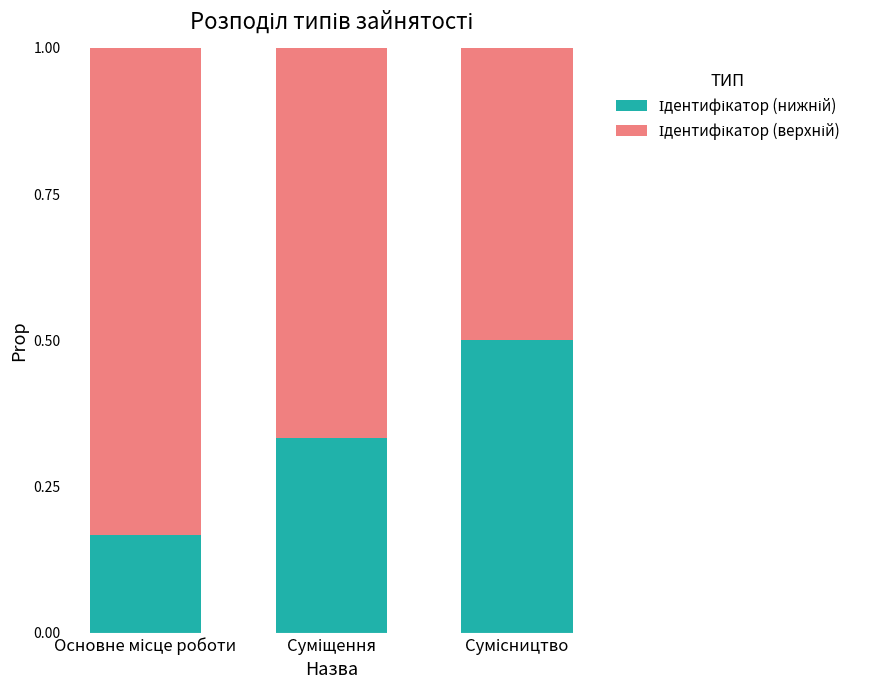

Count the number of data series in this chart.

2